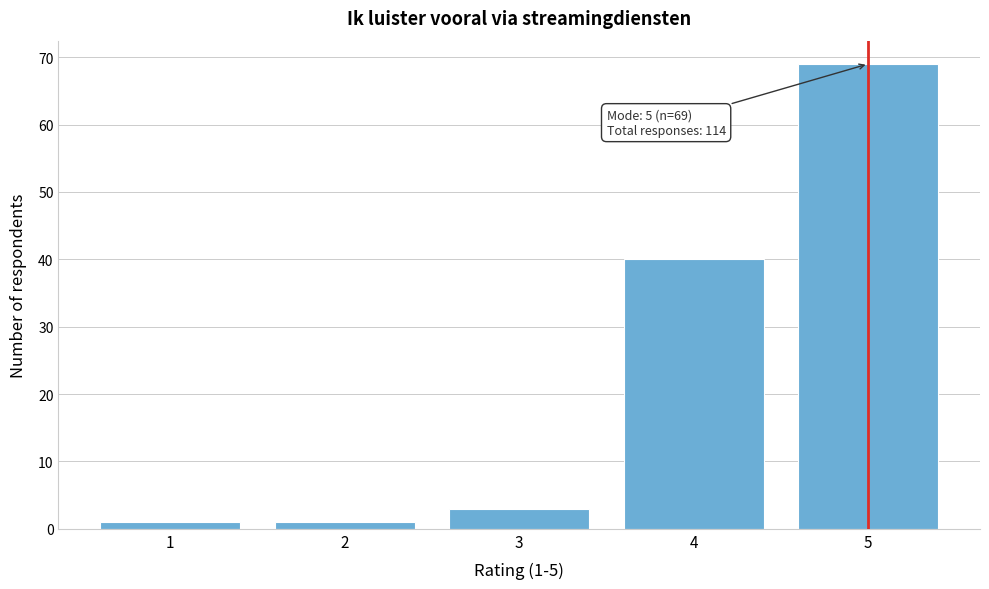

Reading left to right, list all the values displayed in this chart.

1=1	2=1	3=3	4=40	5=69